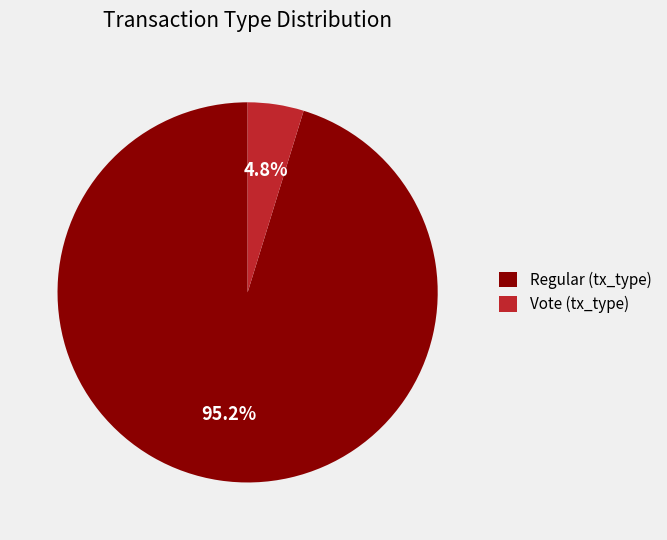

To the nearest percent, what is the difference between the largest and smallest slice percentages?

90%